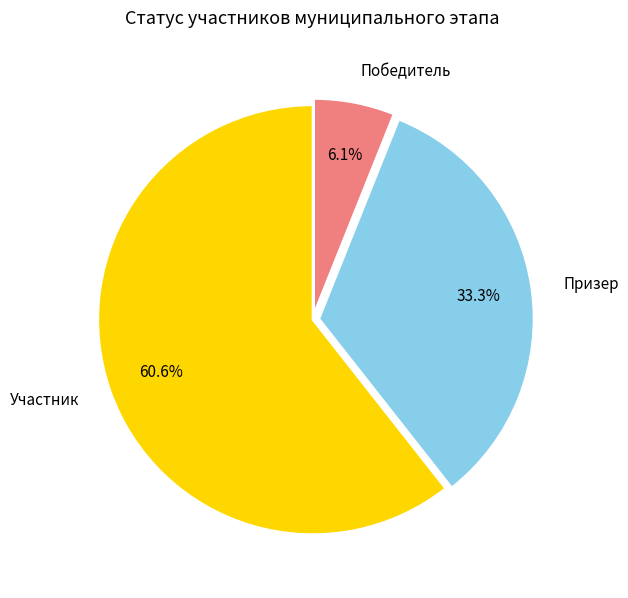

What percentage is the Призер slice, to the nearest percent?

33%